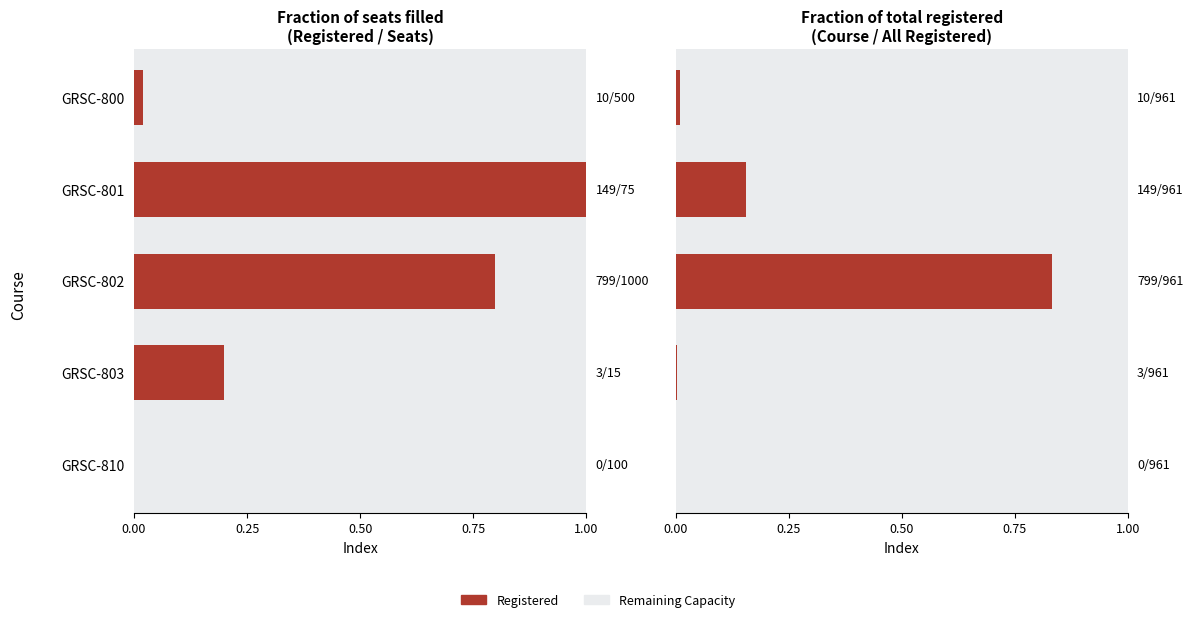

The value of Share of Total Registered at GRSC-803 is 0.0. True or false?

True